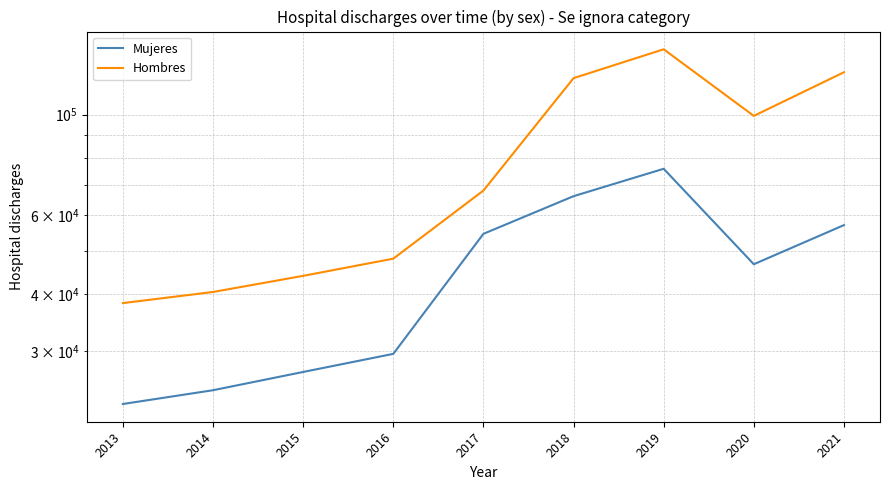

Rank the series at 2021 from lowest to highest value.

Mujeres, Hombres